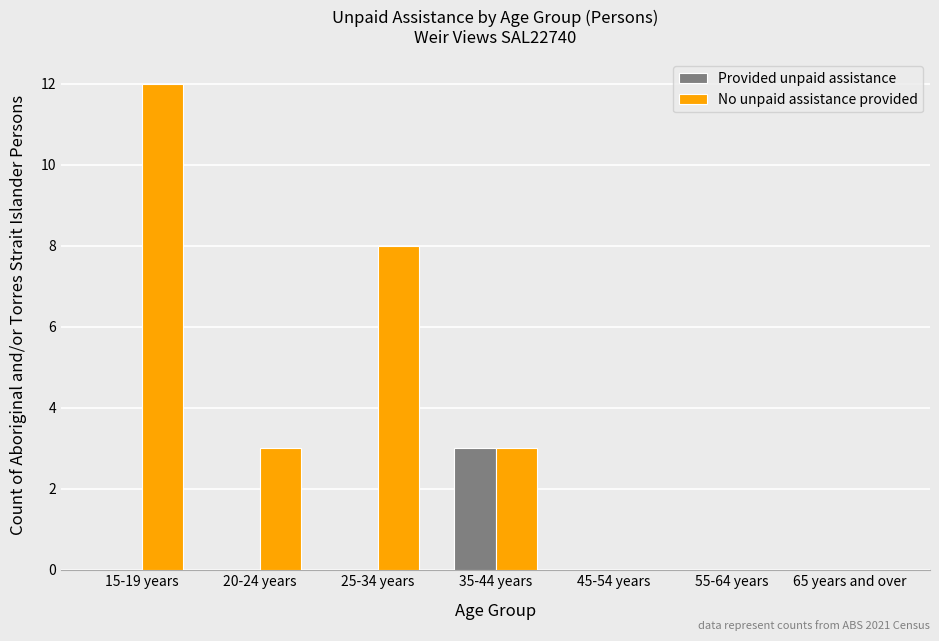

What is the total value across all series at 15-19 years?

12